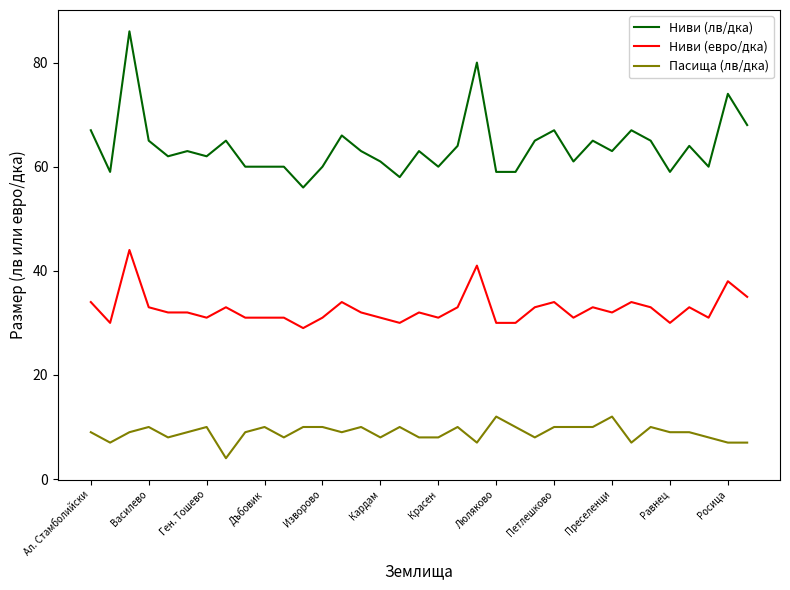

What is the difference between the maximum and minimum values in the Ниви (евро/дка) series?

15